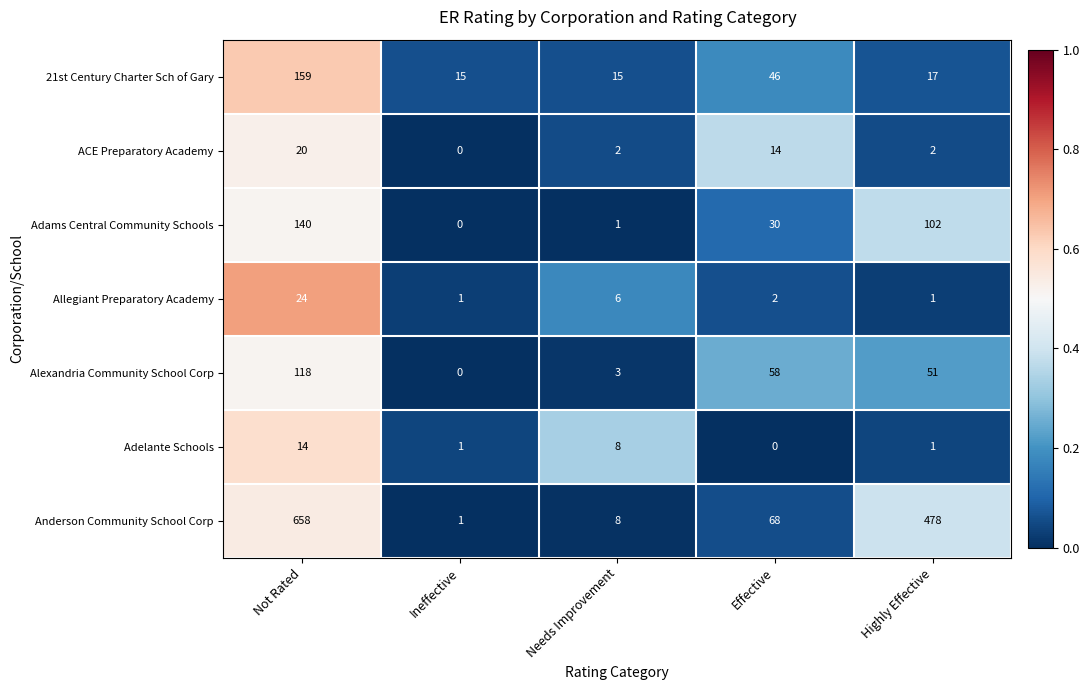

Which series has the widest spread of values?

Anderson Community School Corp